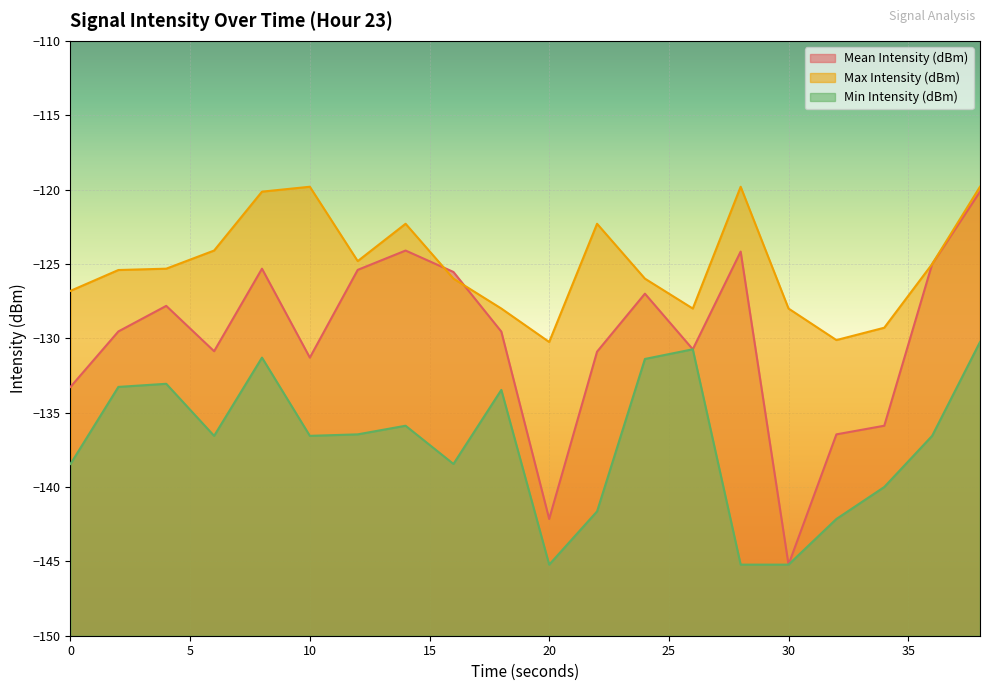

Between 24 and 4, which is larger?

24